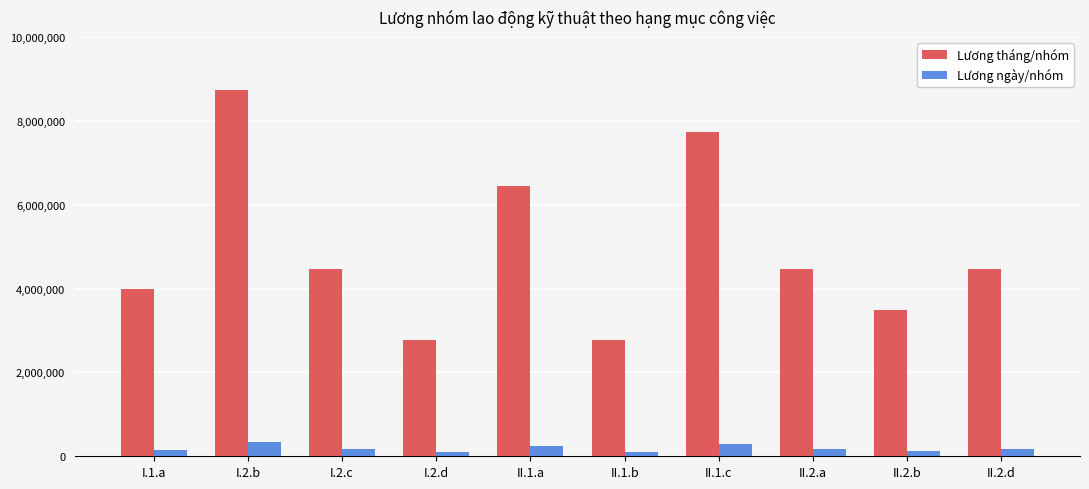

Which series has the largest range (max minus min)?

Lương tháng/nhóm